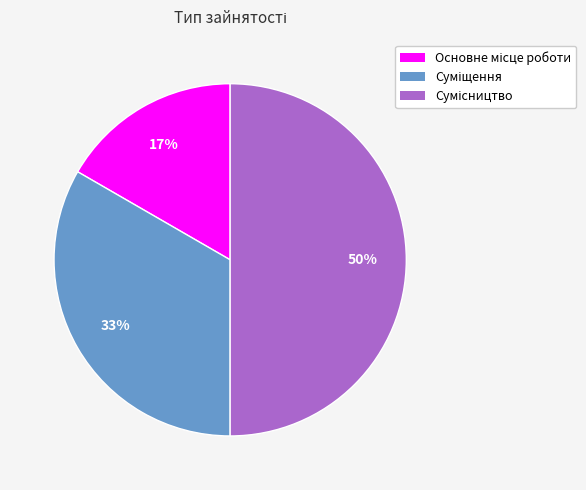

To the nearest percent, what is the average slice percentage?

33%